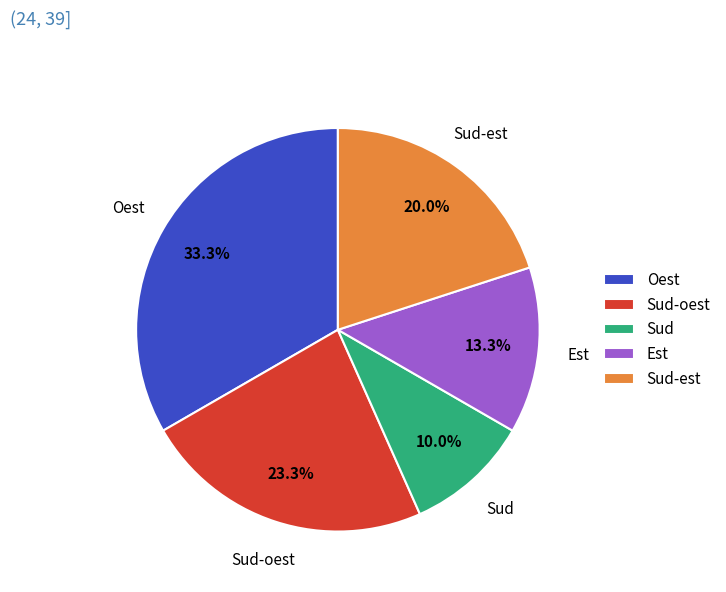

To the nearest percent, what is the difference between the largest and smallest slice percentages?

23%